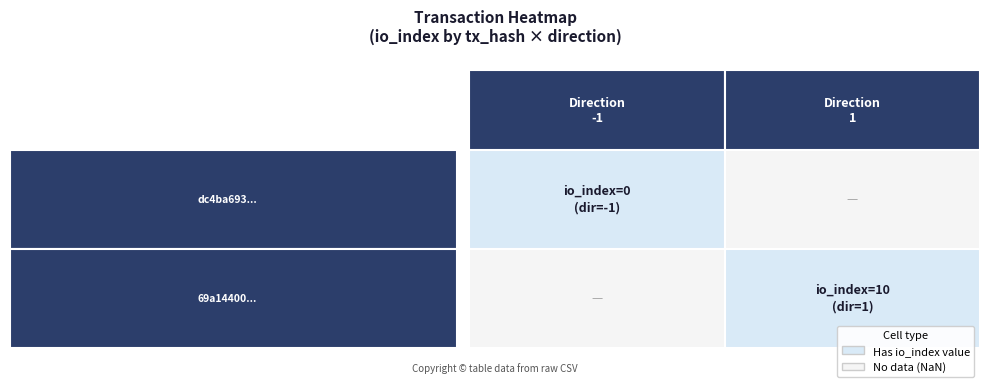

What is the difference between the highest and lowest values at direction?

2